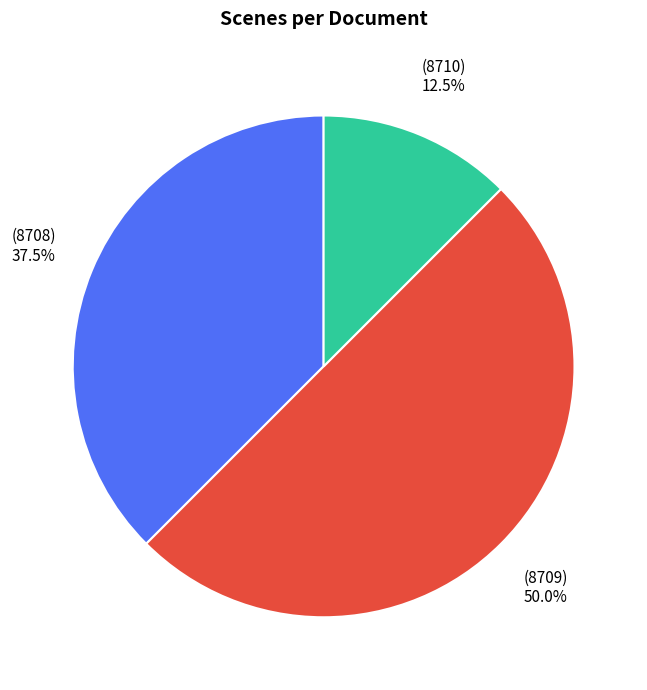

Count the number of slices in the pie.

3